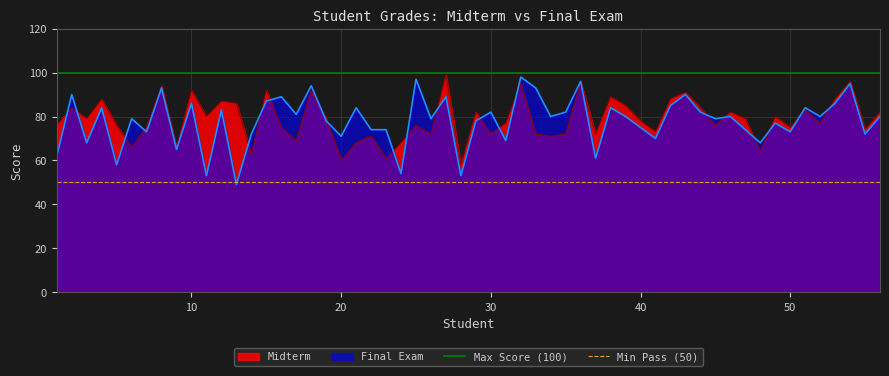

What is the value of the Max Score (100) point at the 2nd from the left?

100